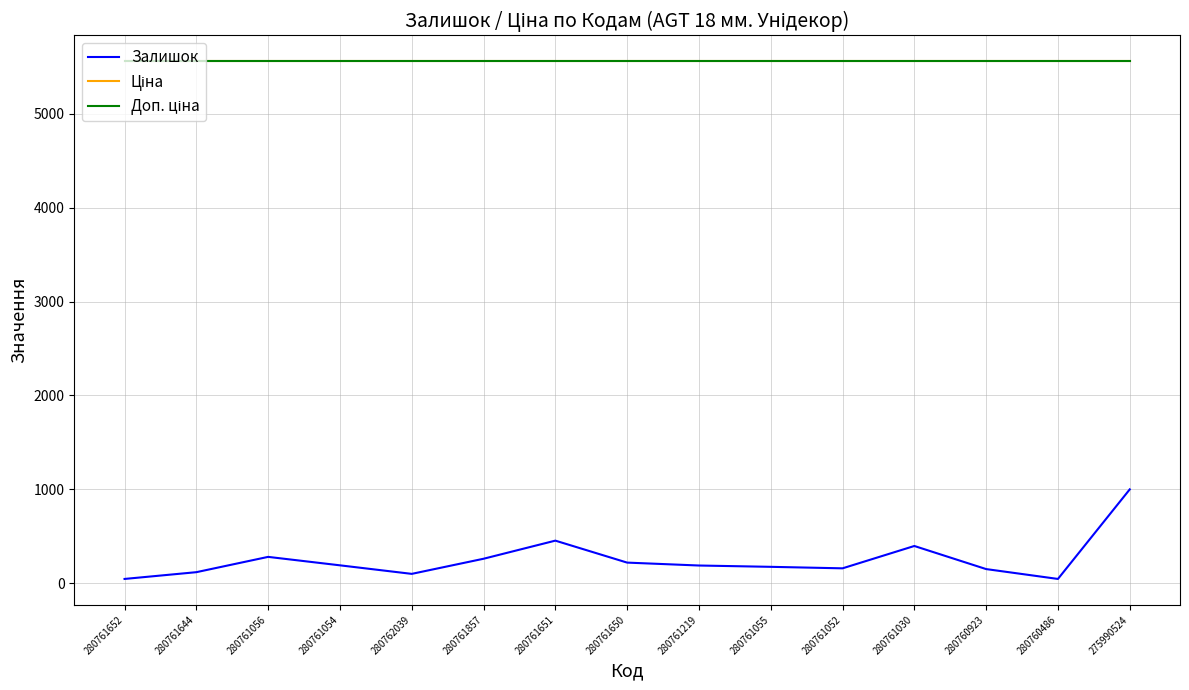

At 280761651, list the series in order from smallest to largest.

Залишок, Ціна, Доп. ціна